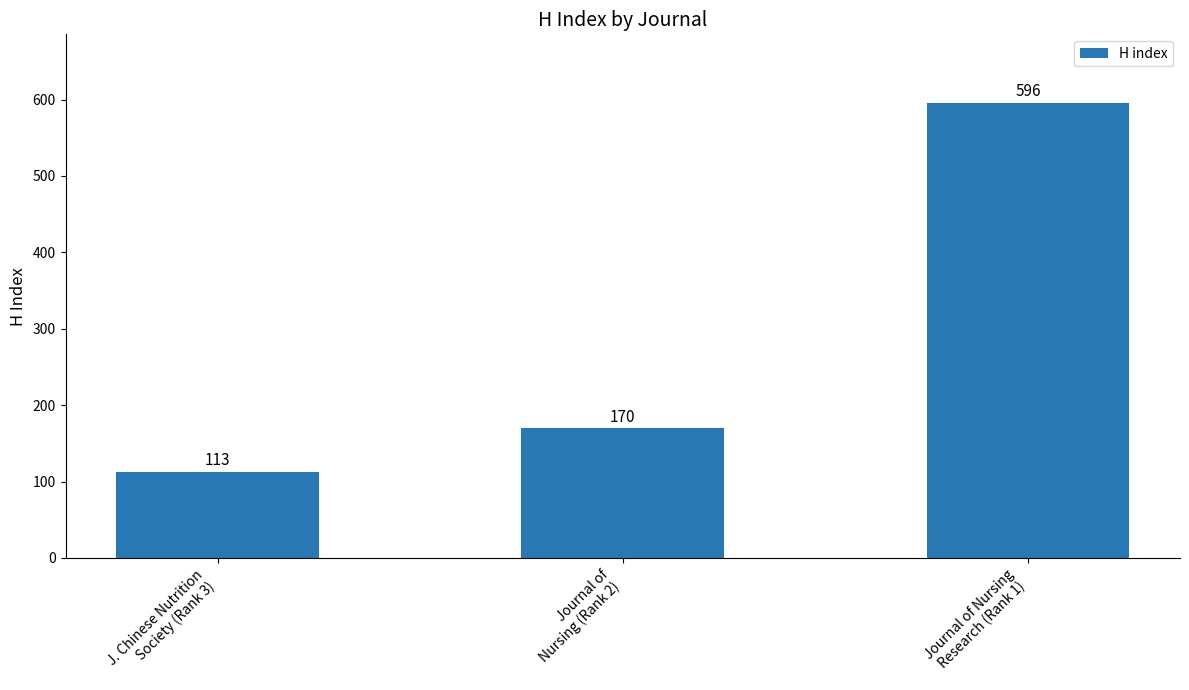

Rank the categories by value from highest to lowest.

Journal of Nursing
Research (Rank 1), Journal of
Nursing (Rank 2), J. Chinese Nutrition
Society (Rank 3)